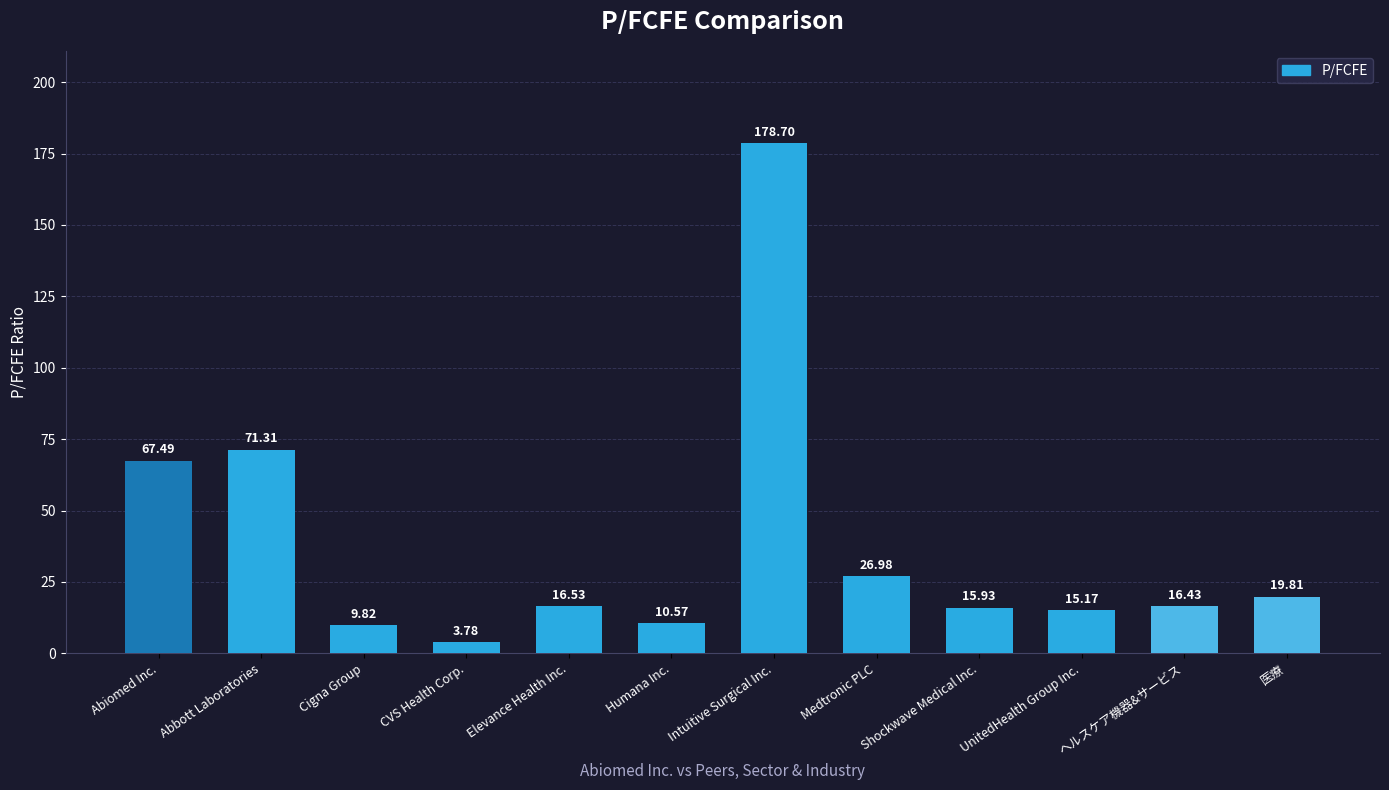

Which category has the lowest value across all series?

CVS Health Corp.